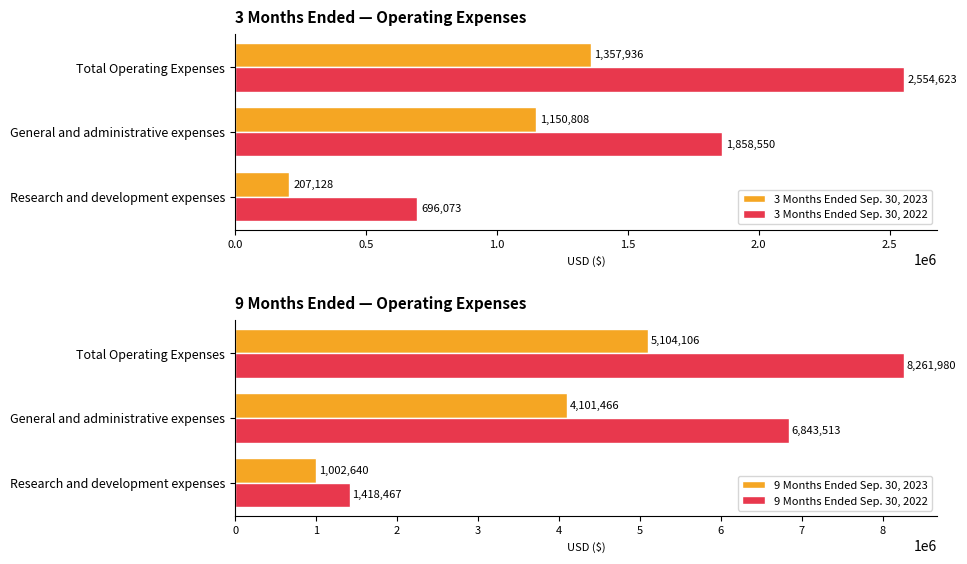

Count the 3 Months Ended Sep. 30, 2022 values in the range 696073 to 2554623.

3